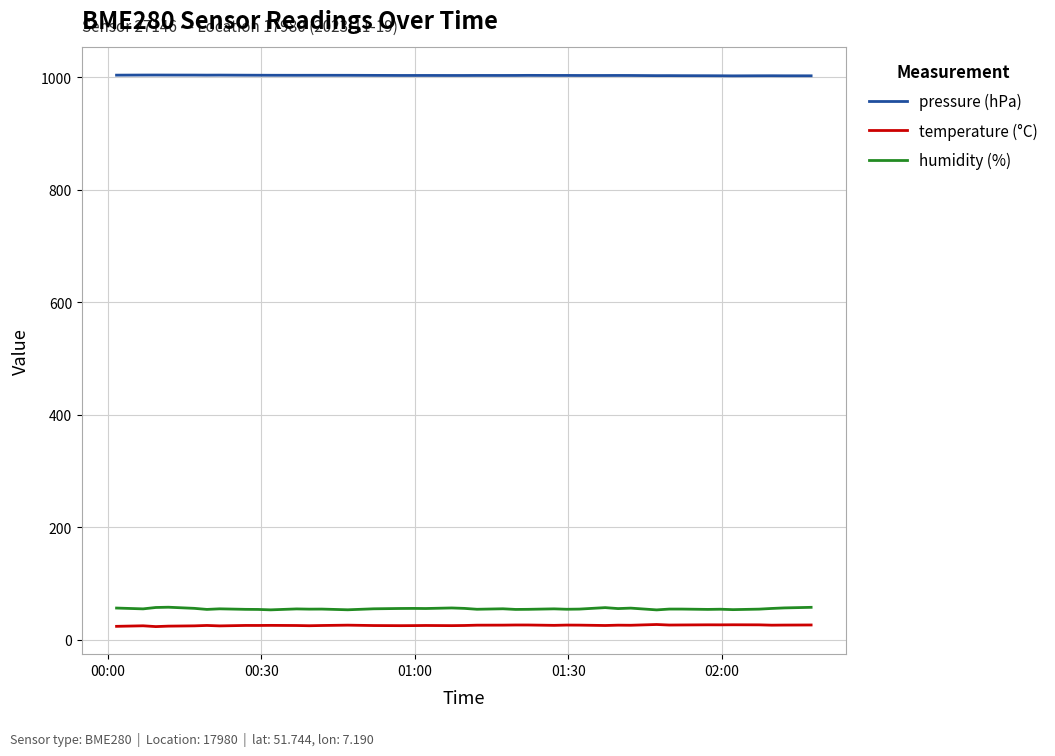

Does the chart display data point markers on the line(s)?

No